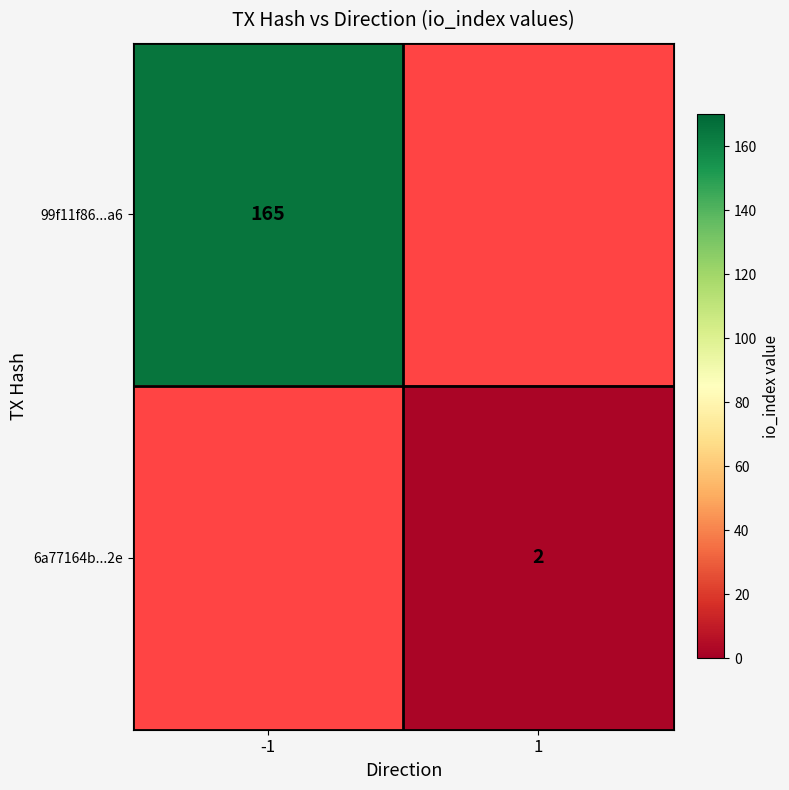

True or false: 99f11f86...a6 has a value of 165 at -1.

True